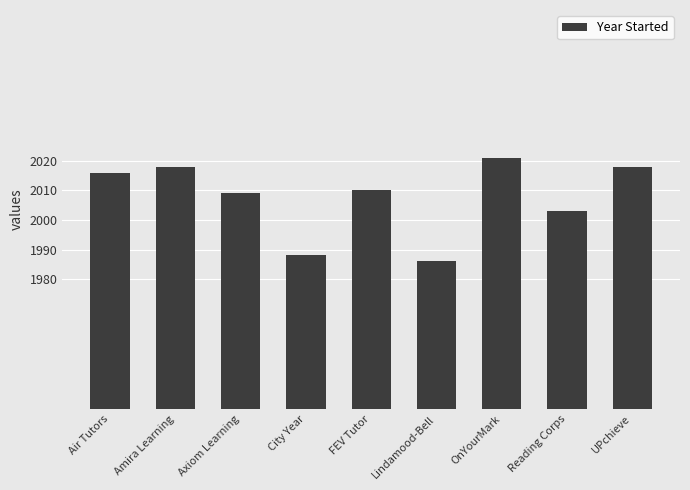

How many distinct data groups are displayed?

1